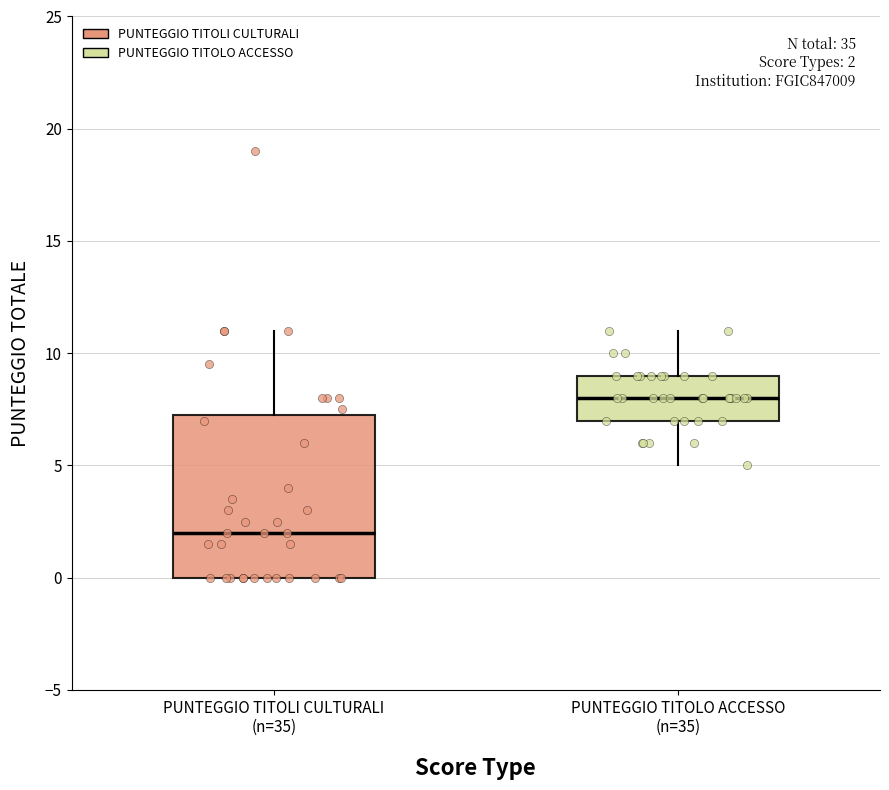

Which box's median line is the lowest?

PUNTEGGIO TITOLI CULTURALI (n=35)